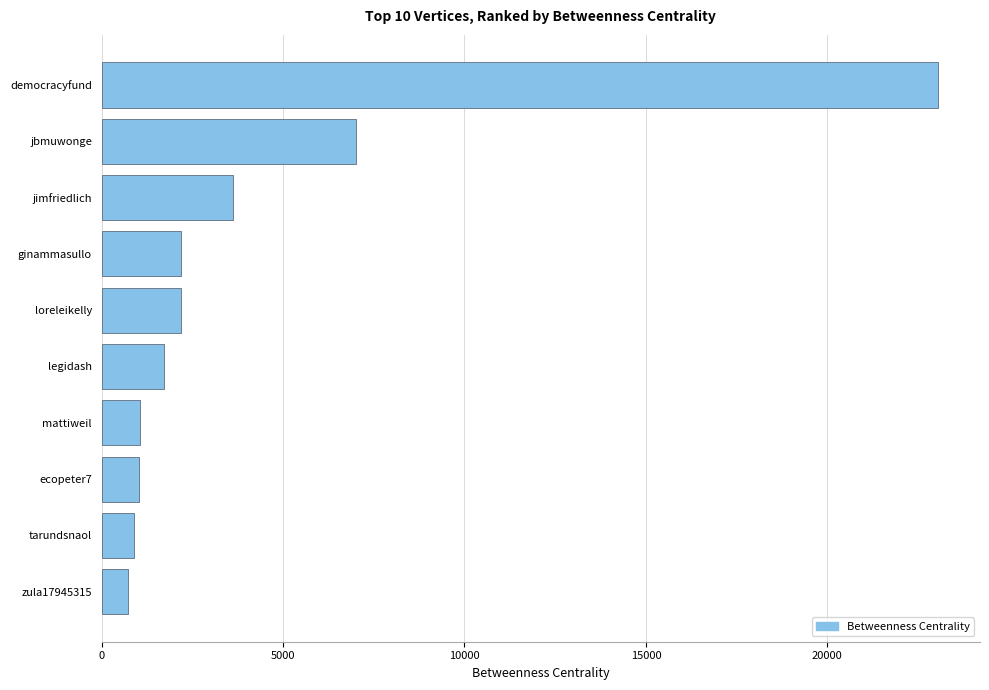

Between legidash and loreleikelly, which is larger?

loreleikelly